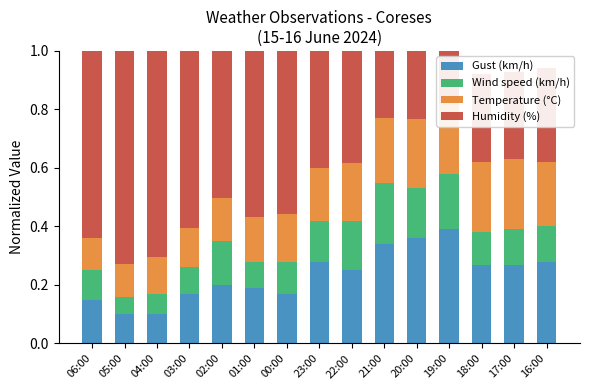

Count the number of categories in the chart.

15